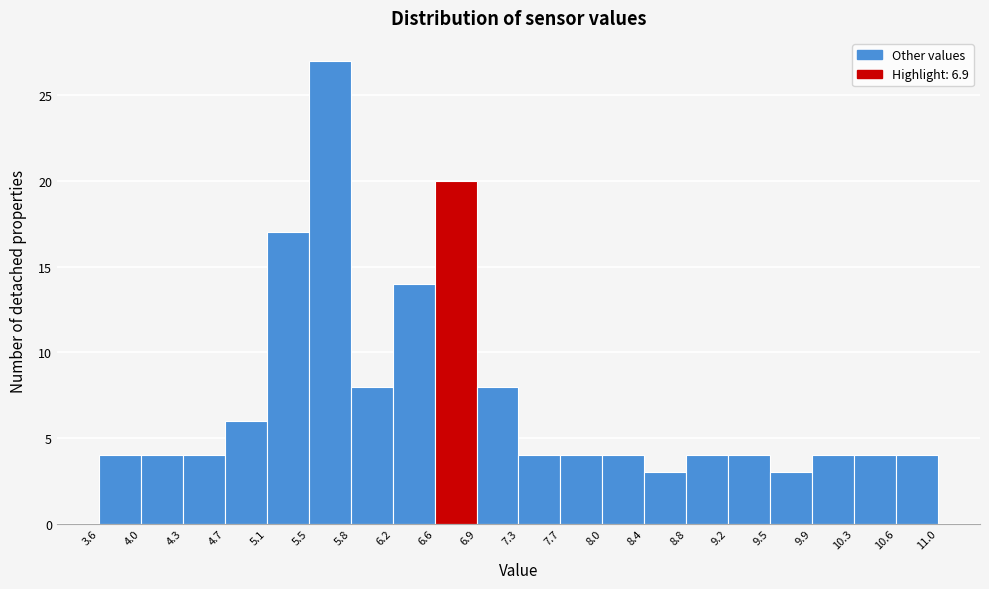

What is the height of the bar covering 8.4 to 8.8 on the x-axis? The values are not printed on the chart, so give them approximately, as read against the axis.

3